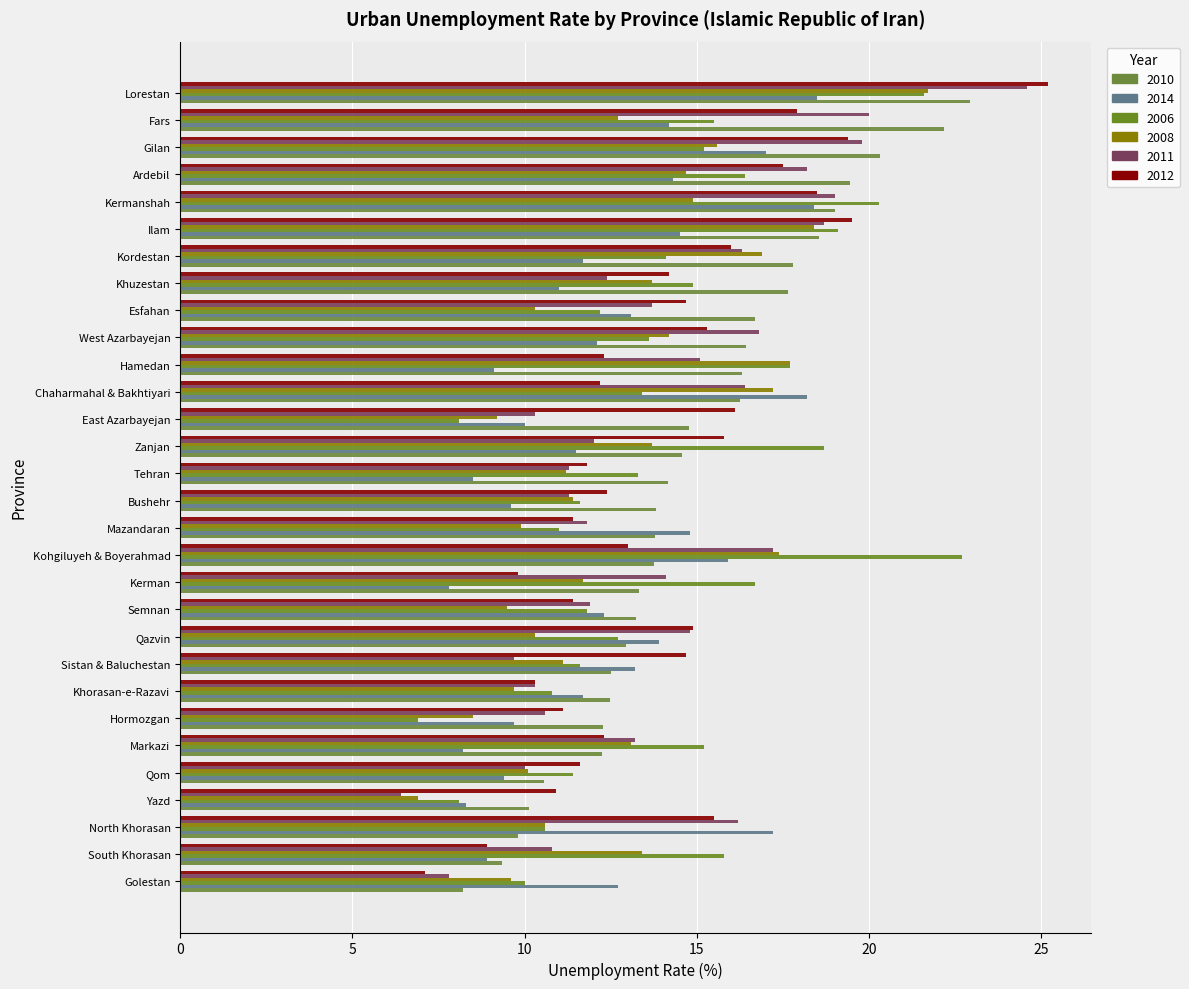

What is the difference between the maximum and minimum values in the 2008 series?

14.8